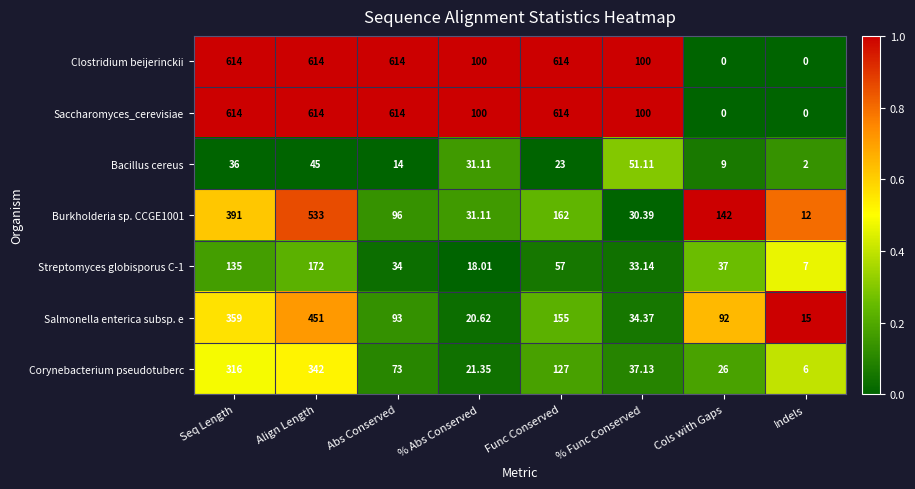

At which label does Streptomyces globisporus C-1 first exceed 37?

Seq Length